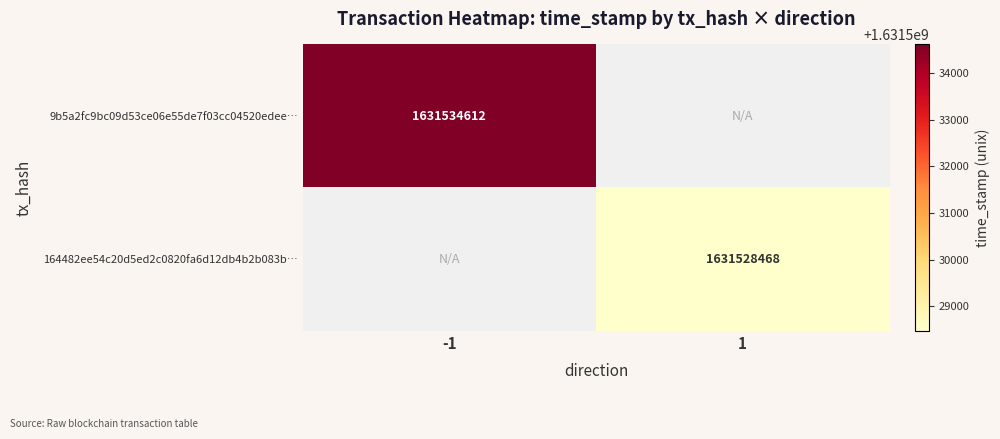

Is it true that 164482ee54c20d5ed2c0820fa6d12db4b2b083b… equals 1631528468 at 1?

True